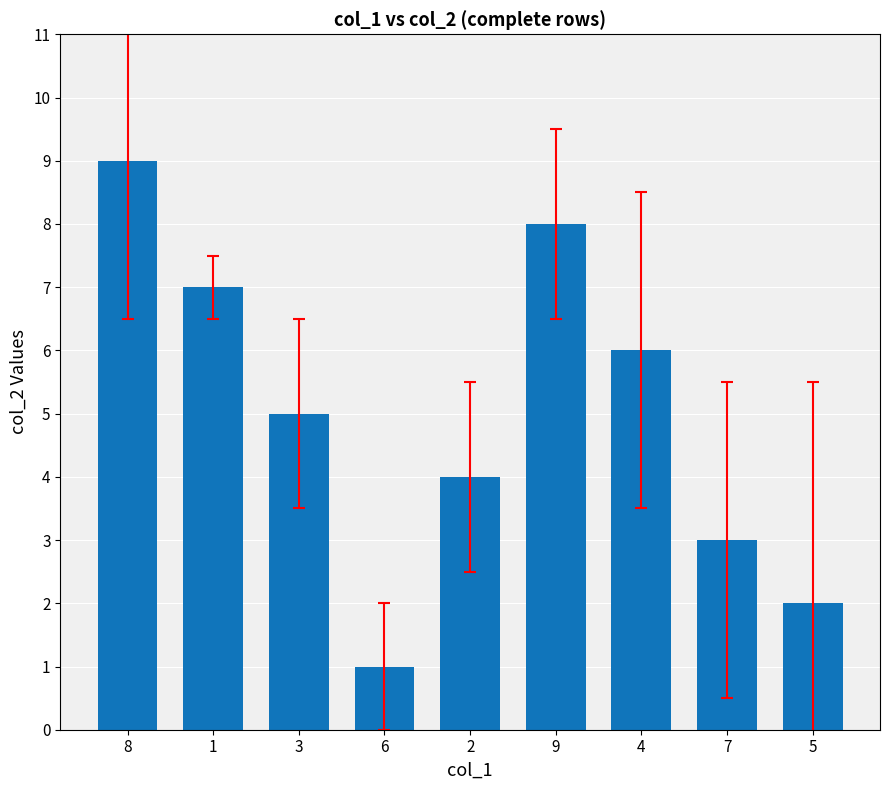

Count the number of data series in this chart.

1